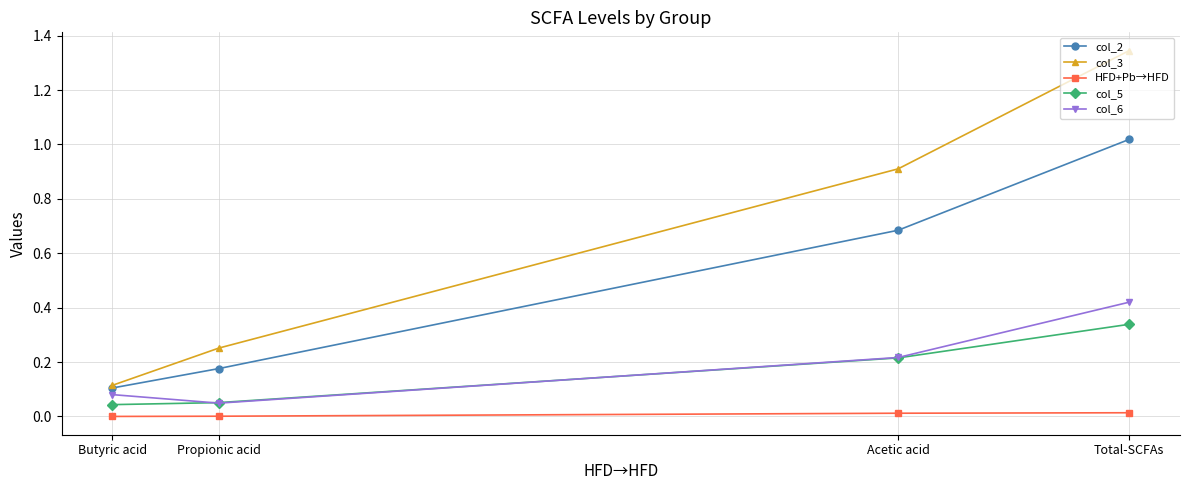

Between Acetic acid and Butyric acid, which series saw the biggest shift?

col_3